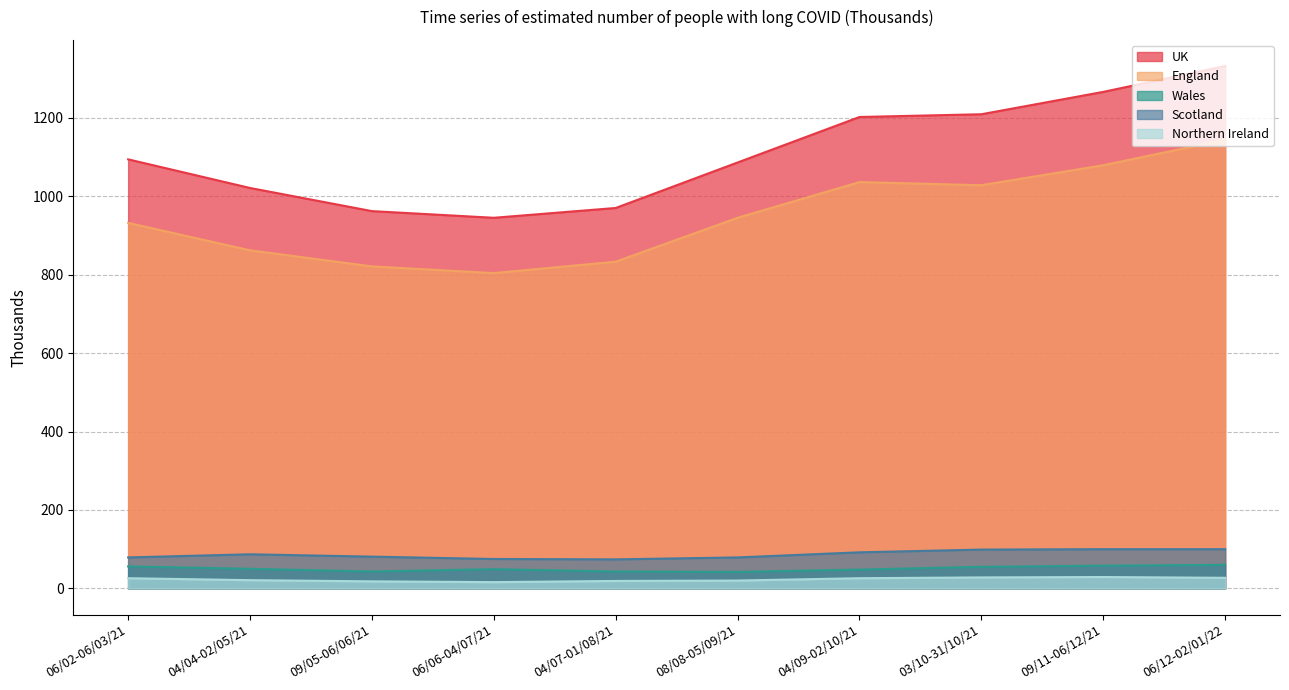

True or false: UK has more than 2 points higher than both neighbors.

False